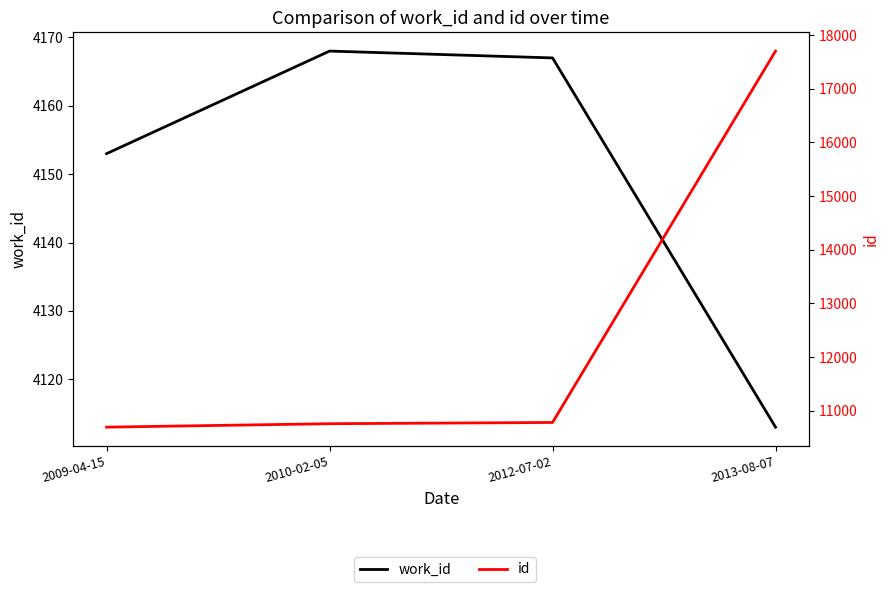

True or false: id and work_id cross at least once.

False